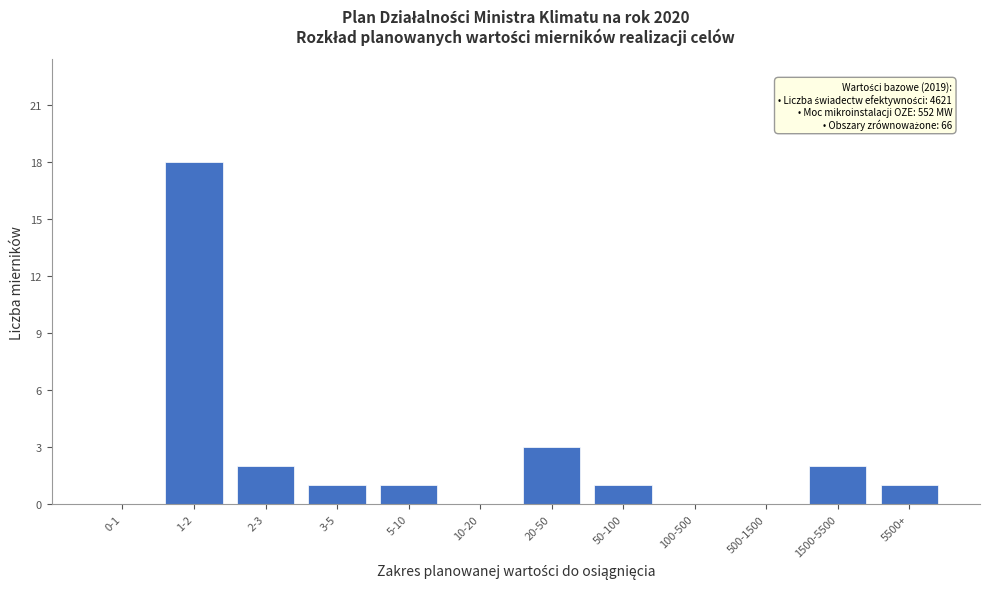

Reading left to right, transcribe all the data shown in this chart.

0-1=0	1-2=18	2-3=2	3-5=1	5-10=1	10-20=0	20-50=3	50-100=1	100-500=0	500-1500=0	1500-5500=2	5500+=1